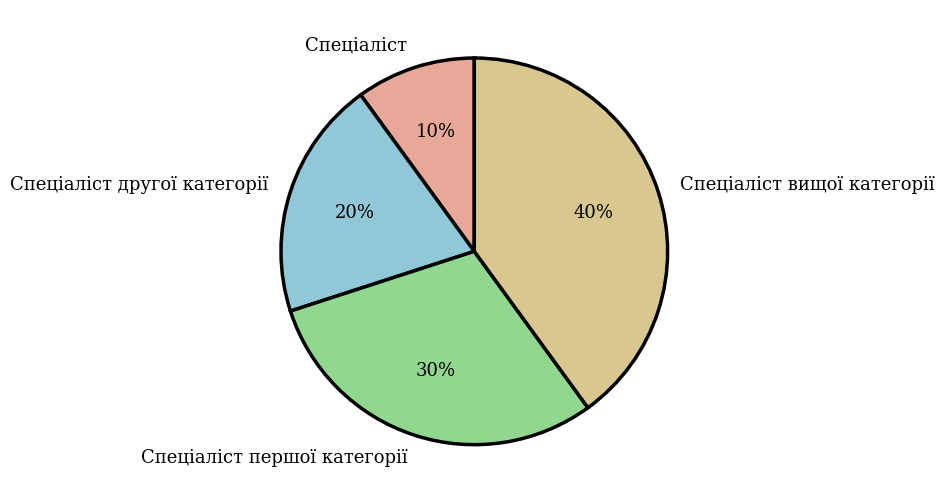

Which category has the biggest portion of the pie?

Спеціаліст вищої категорії